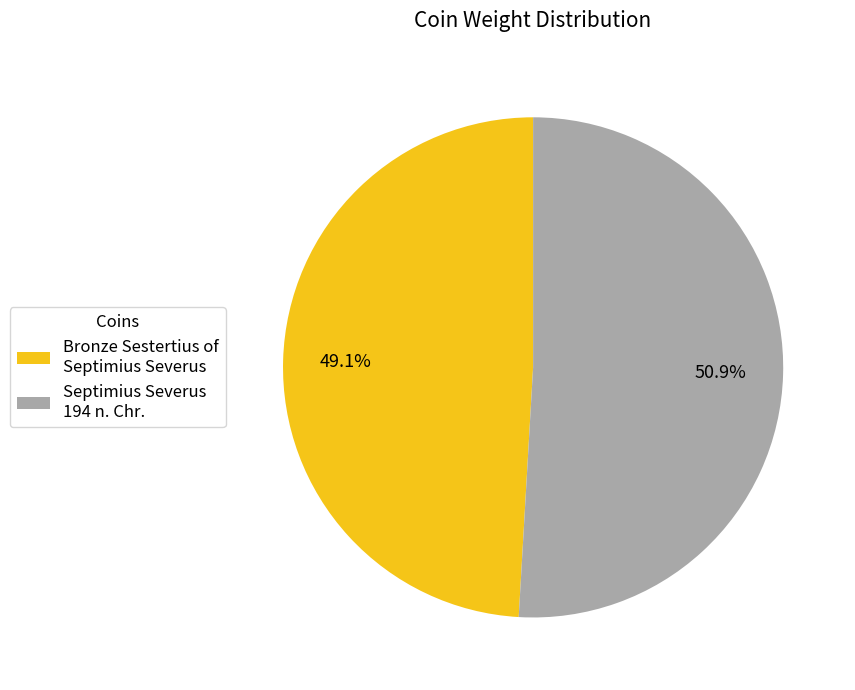

To the nearest percent, what is the difference between the Septimius Severus 194 n. Chr. and Bronze Sestertius of Septimius Severus slice percentages?

2%